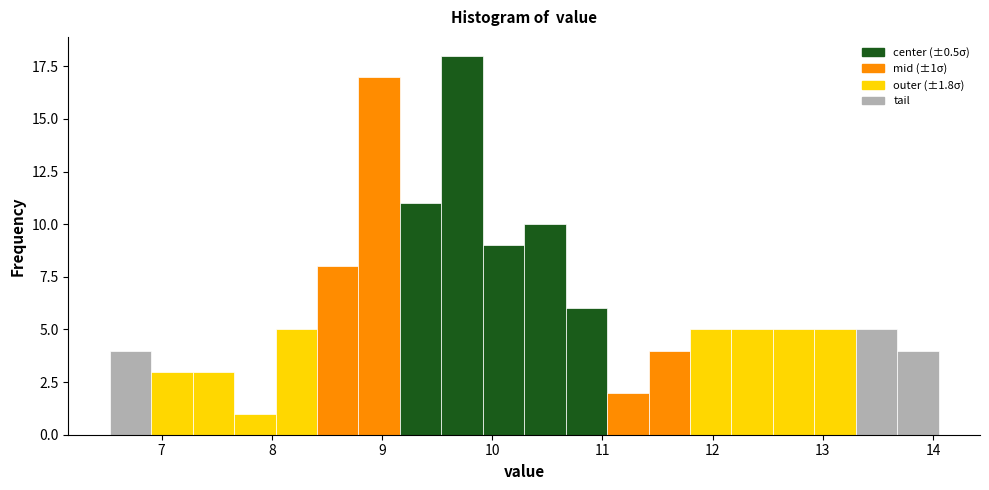

Around what value on the x-axis is the tallest bar? Give the approximate position of its centre, as read against the axis.

9.7